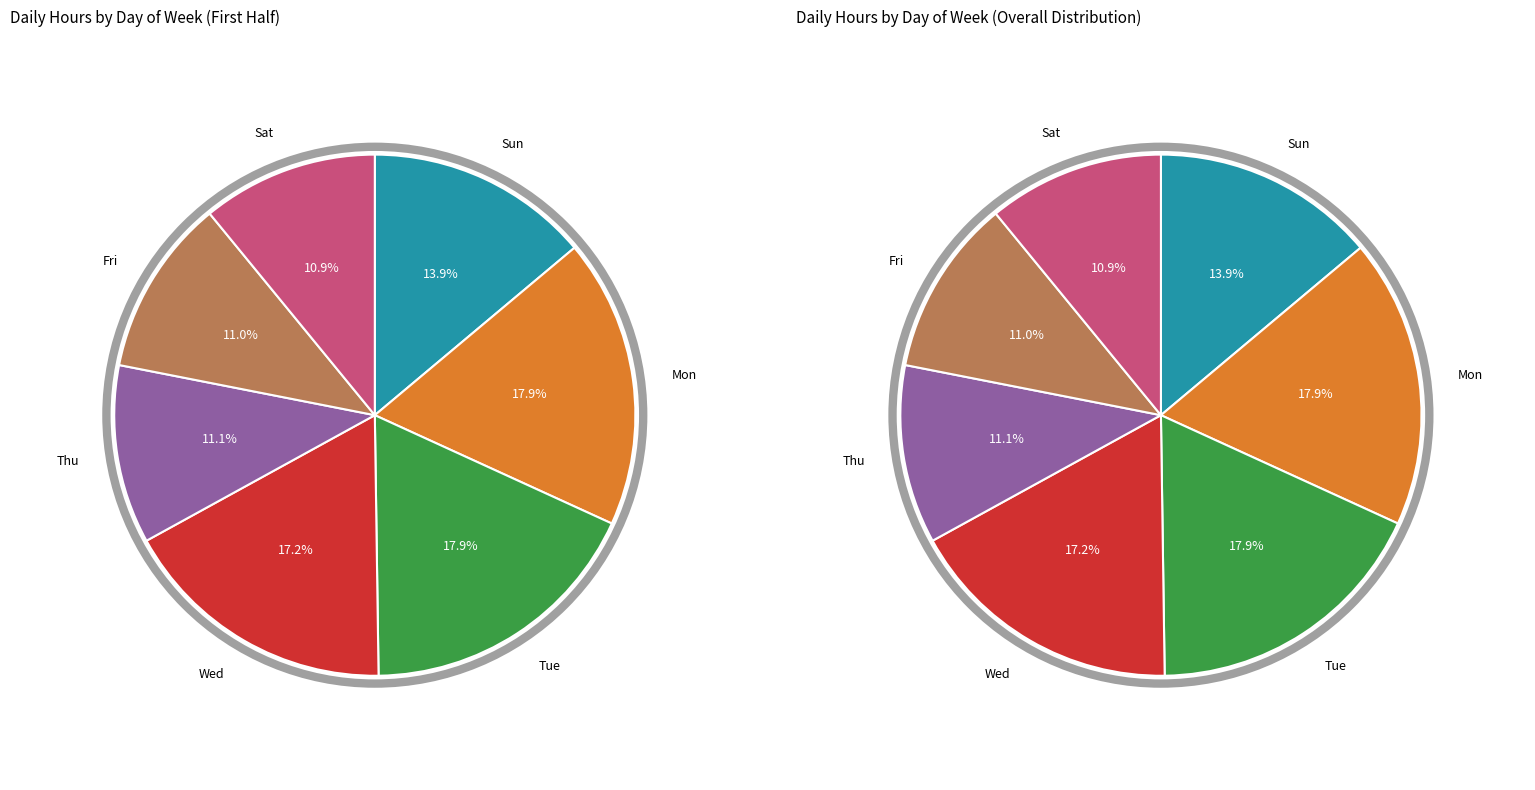

Does 11 account for over 50% of the chart?

No